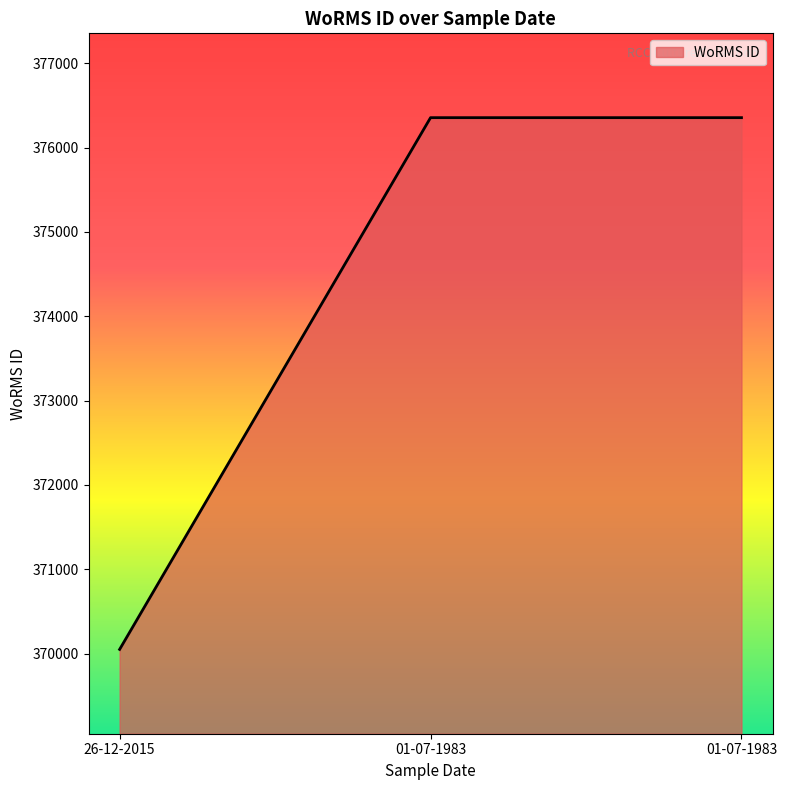

What is the average value?

374254